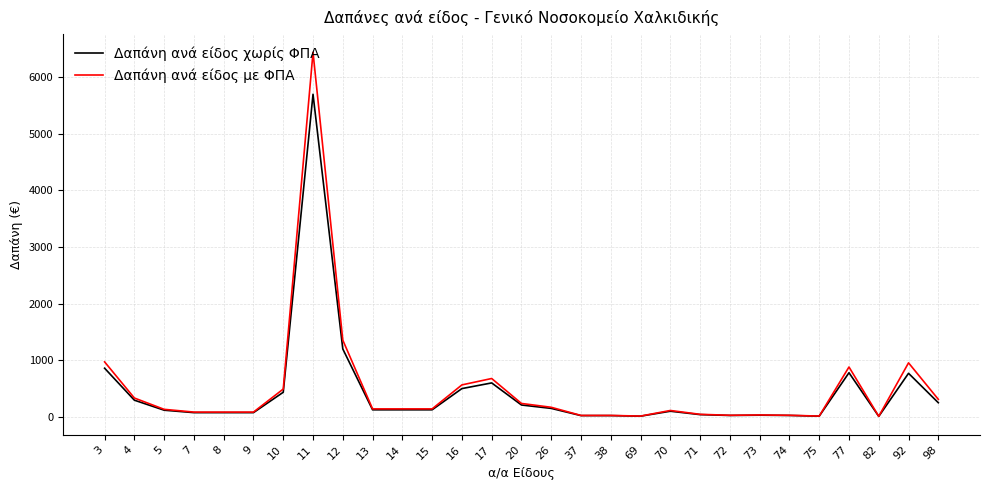

The Δαπάνη ανά είδος χωρίς ΦΠΑ series shows 1294.0 at 77. True or false?

False